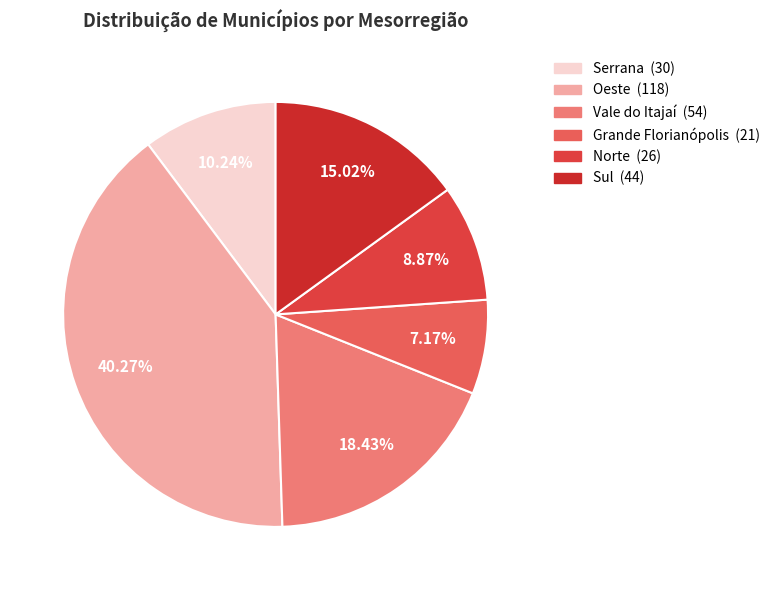

How many segments does this pie chart have?

6